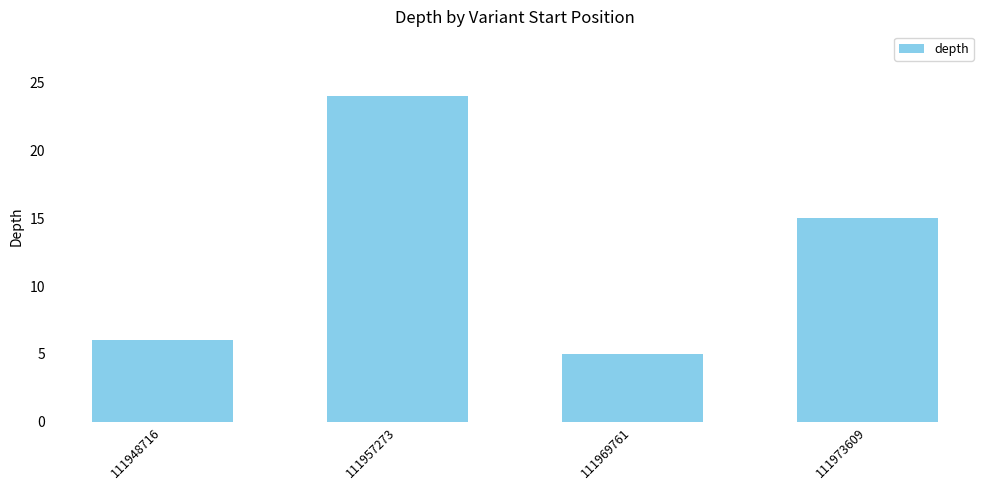

What is the difference between the second highest and second lowest values?

9